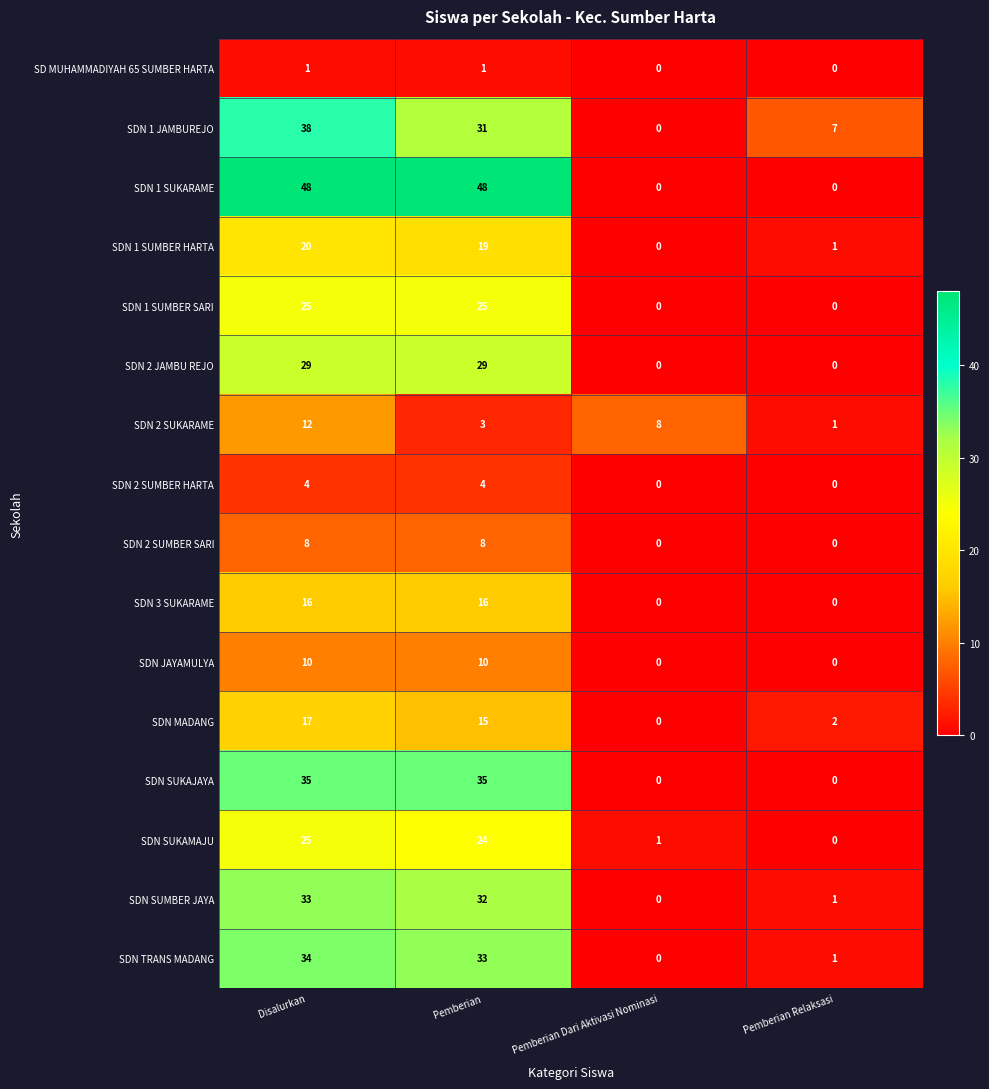

At which category is the sum across all series the highest?

Disalurkan